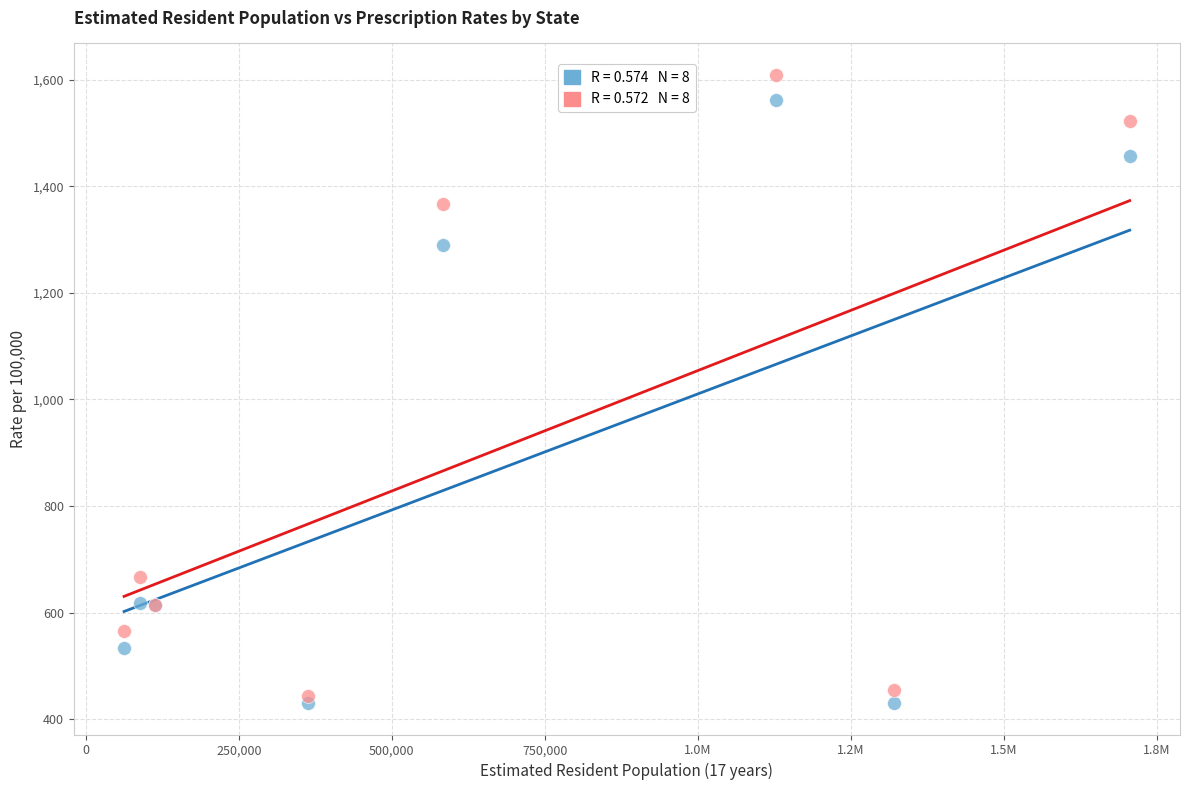

Across all series, what Y value is closest to 1019?

1289